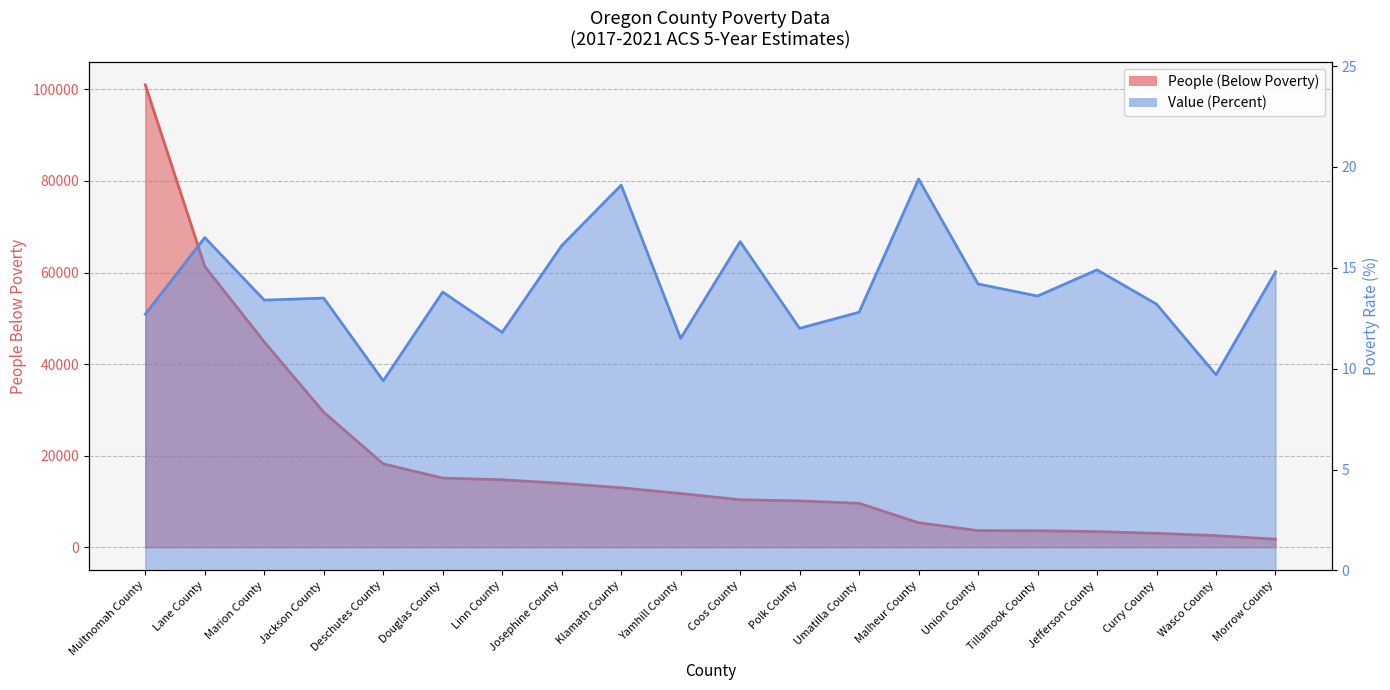

Which has a higher value, Deschutes County or Jackson County?

Jackson County